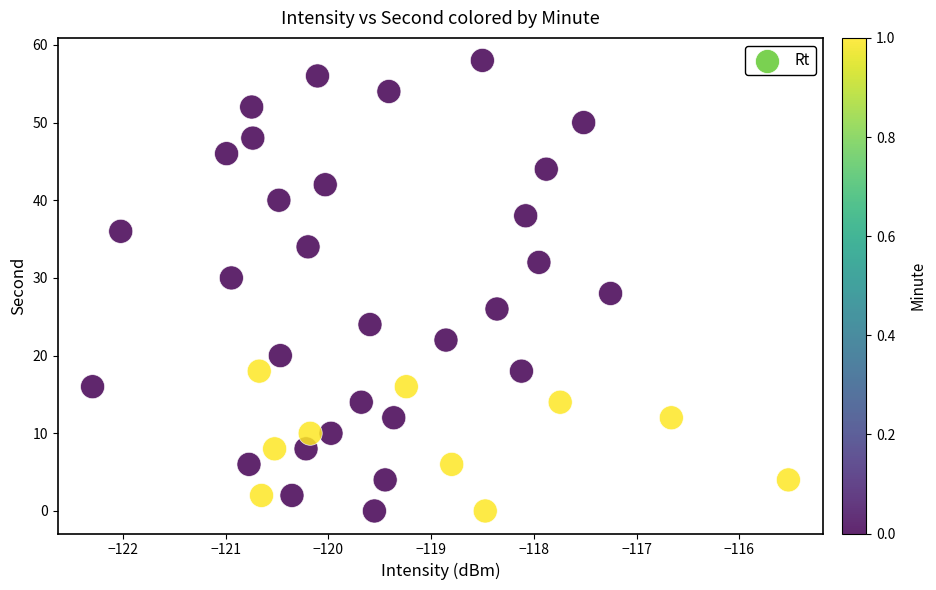

What is the range of Y values (max minus min)?

58